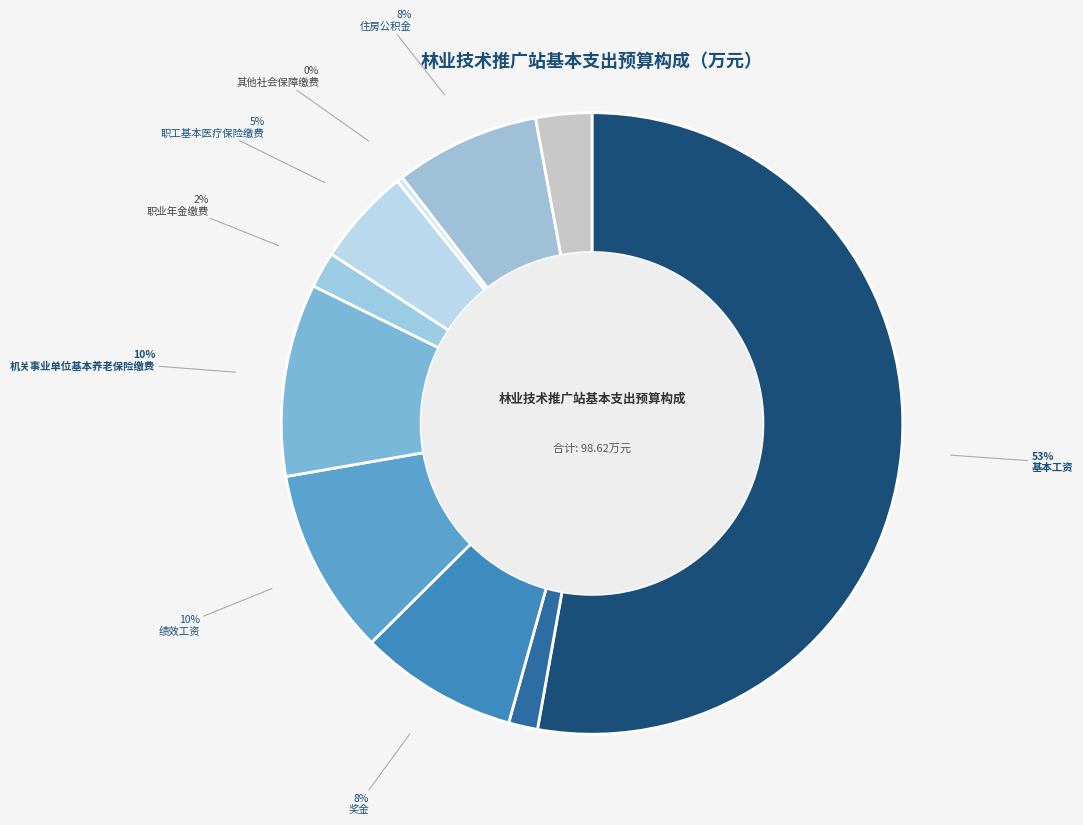

Count the number of slices in the pie.

10